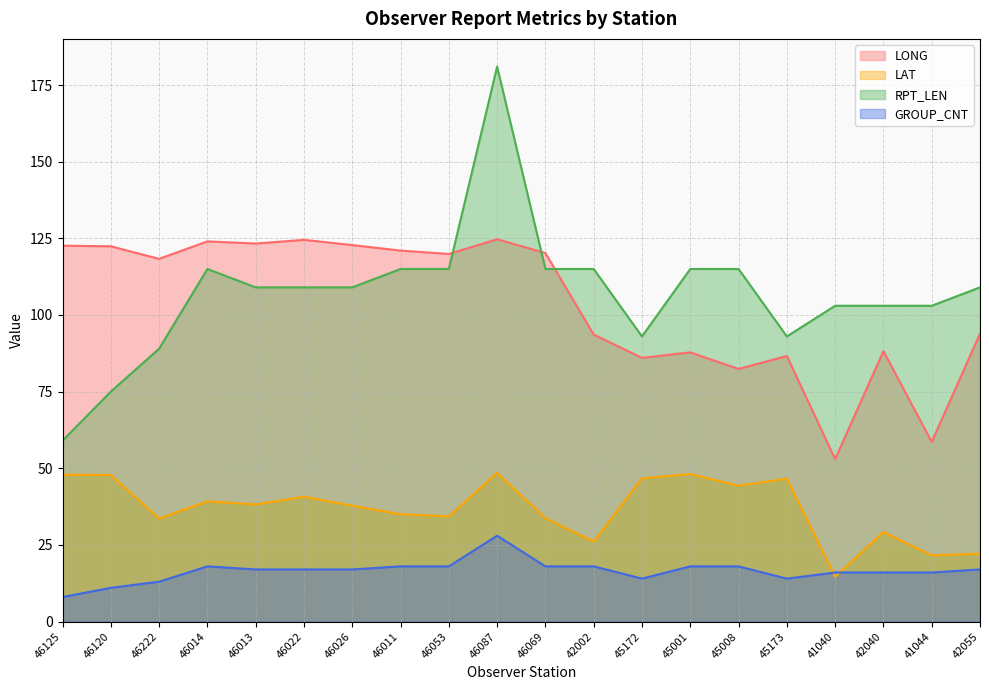

How many data points in RPT_LEN are less than 109?

8